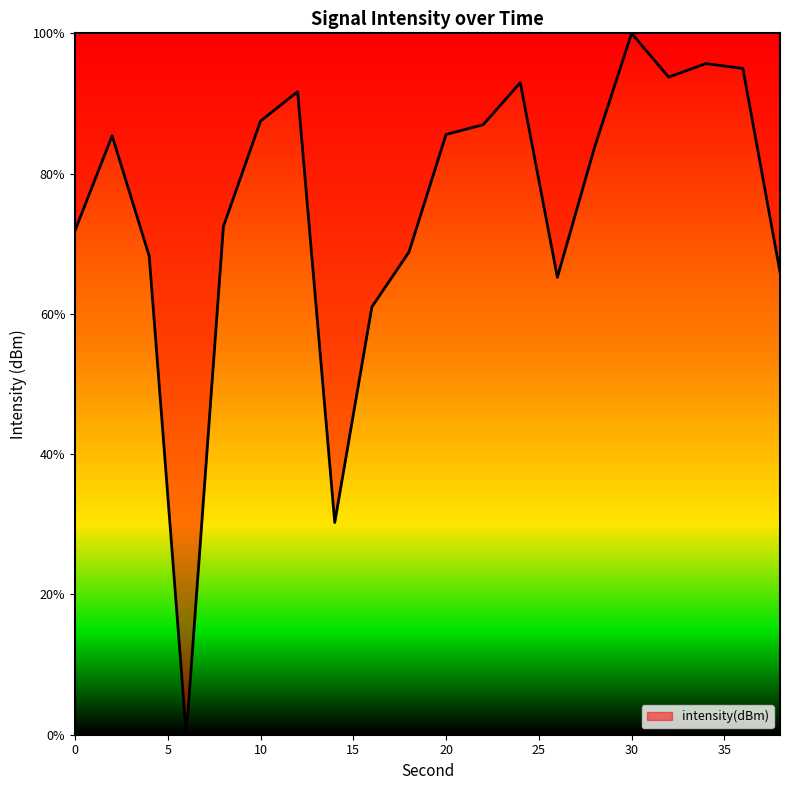

What is the difference between the maximum and minimum values?

100.0